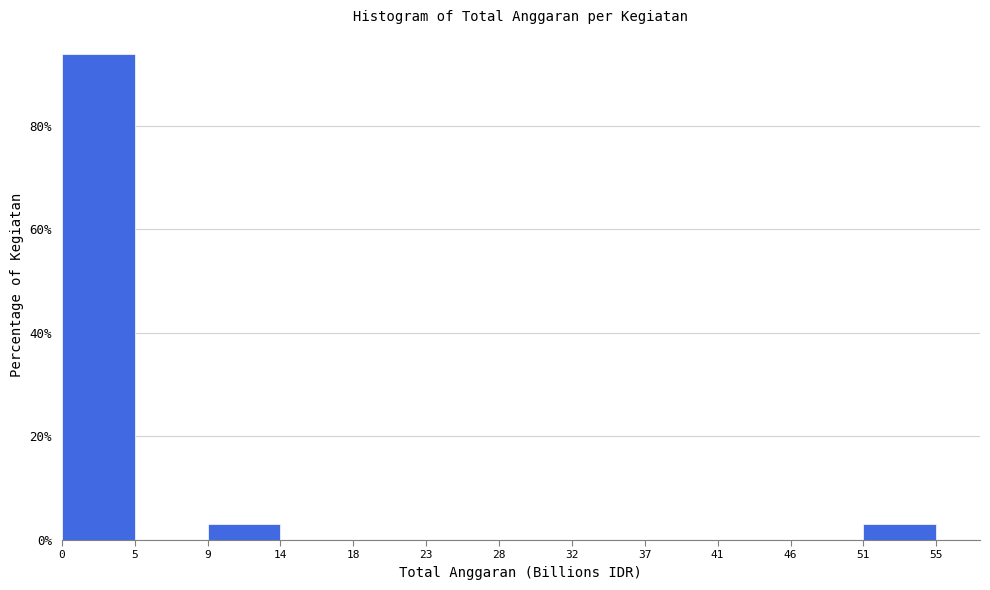

Reading left to right, transcribe this chart: for each bar, give the range it covers on the x-axis and its height. The values are not printed on the chart, so give them approximately, as read against the axis.

0 to 5: 94
5 to 9: 0
9 to 14: 4
14 to 18: 0
18 to 23: 0
23 to 28: 0
28 to 32: 0
32 to 37: 0
37 to 41: 0
41 to 46: 0
46 to 51: 0
51 to 55: 4